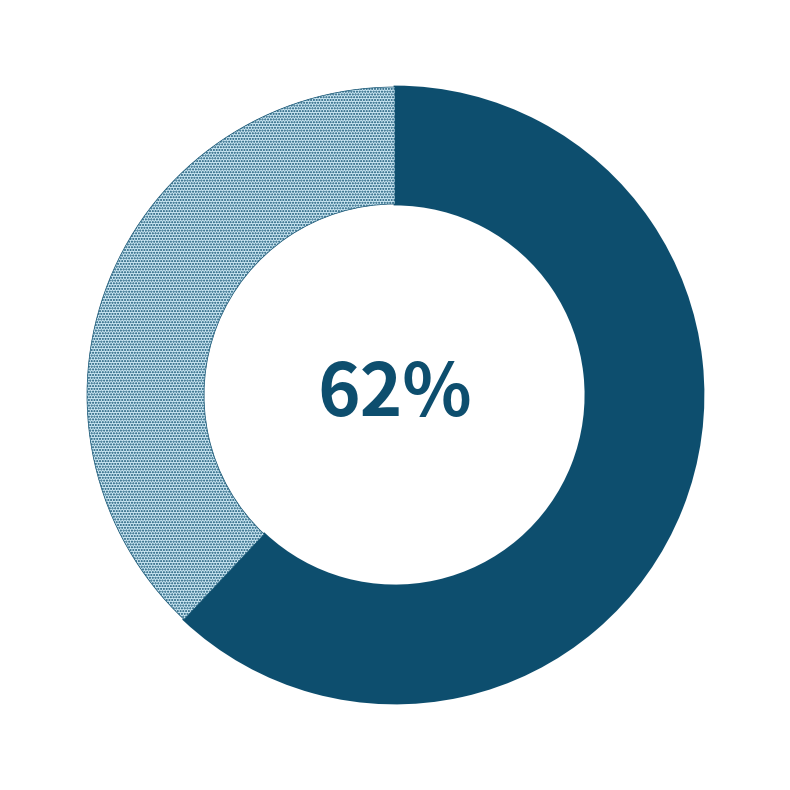

Is there a majority slice in this chart?

Yes